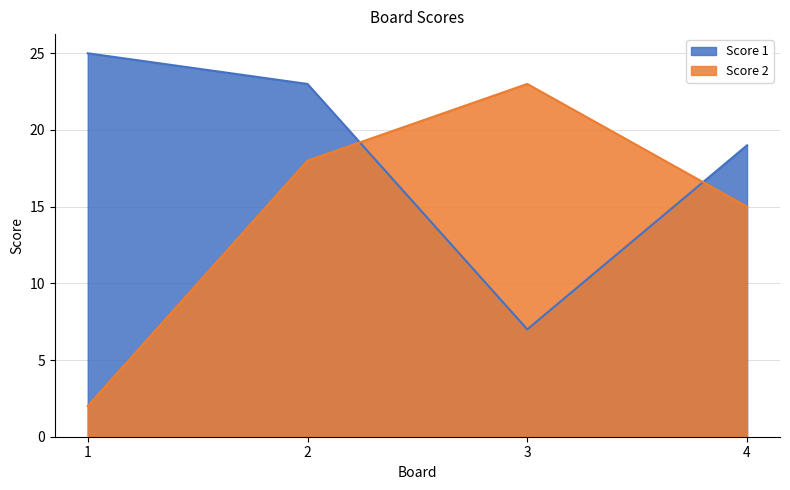

What are all the series names shown in the legend?

Score 1, Score 2